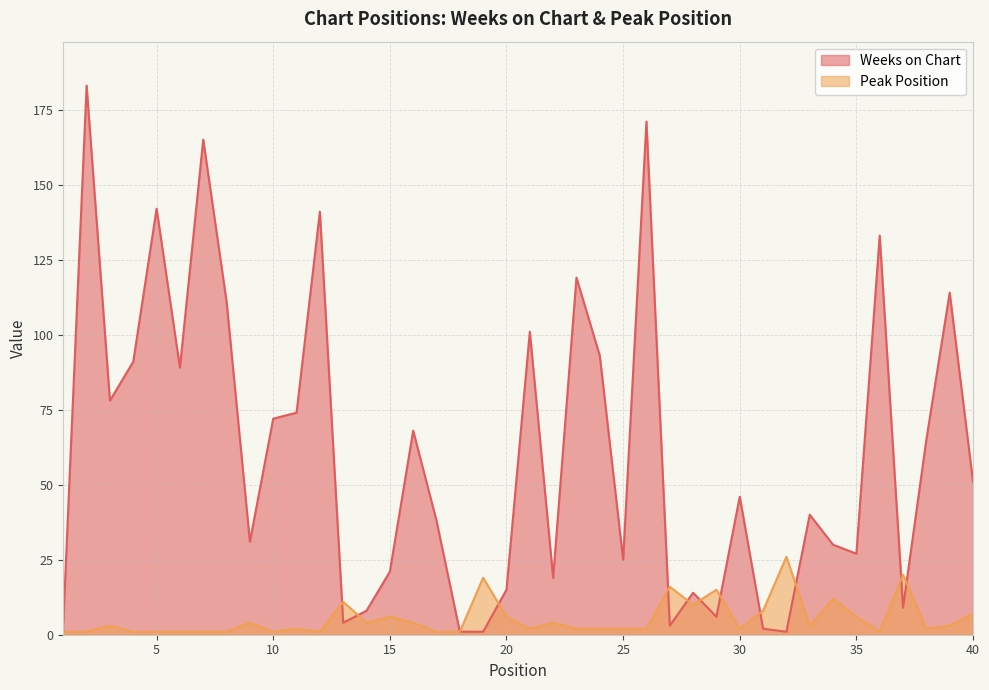

What is the difference between the highest and lowest values at 9?

27